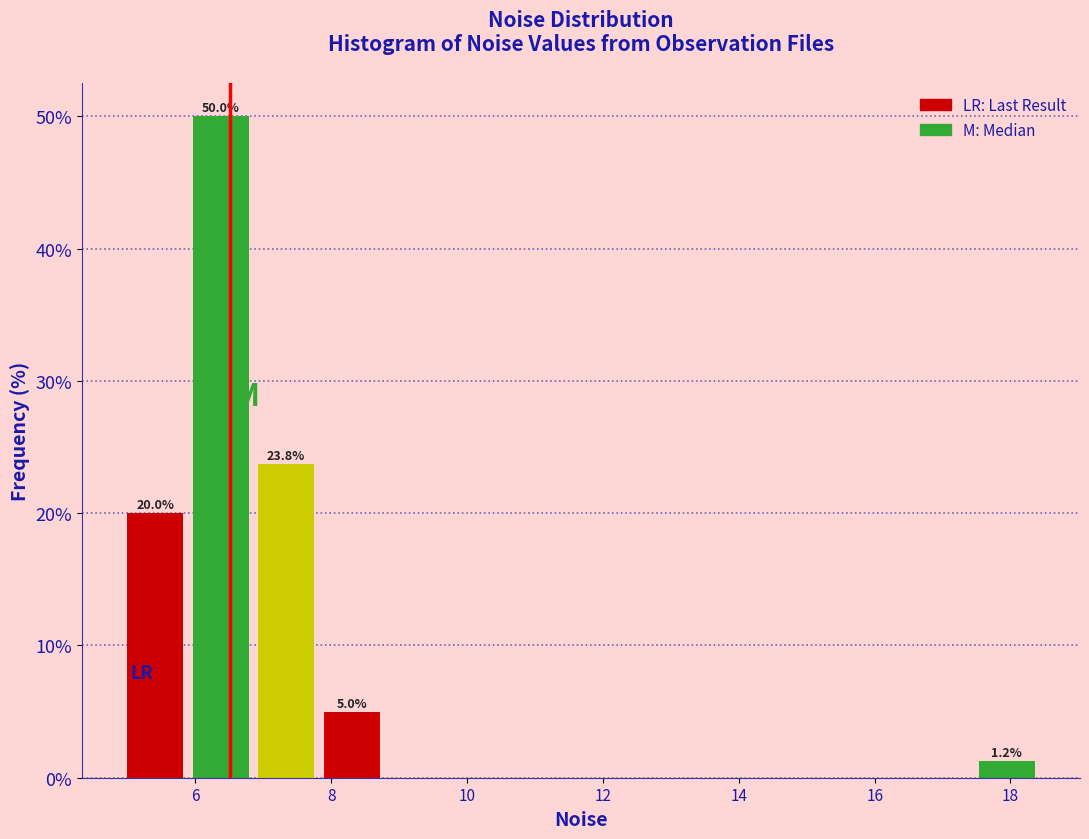

Which range on the x-axis has the tallest bar?

6.0 to 7.0